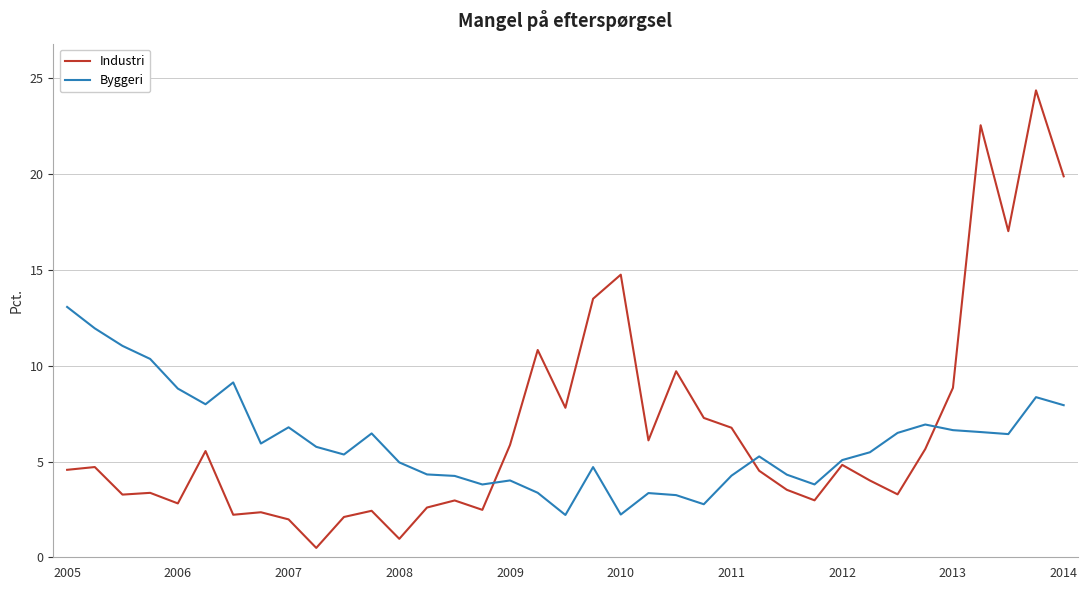

What is the difference between the second highest and minimum values in the Byggeri series?

9.7